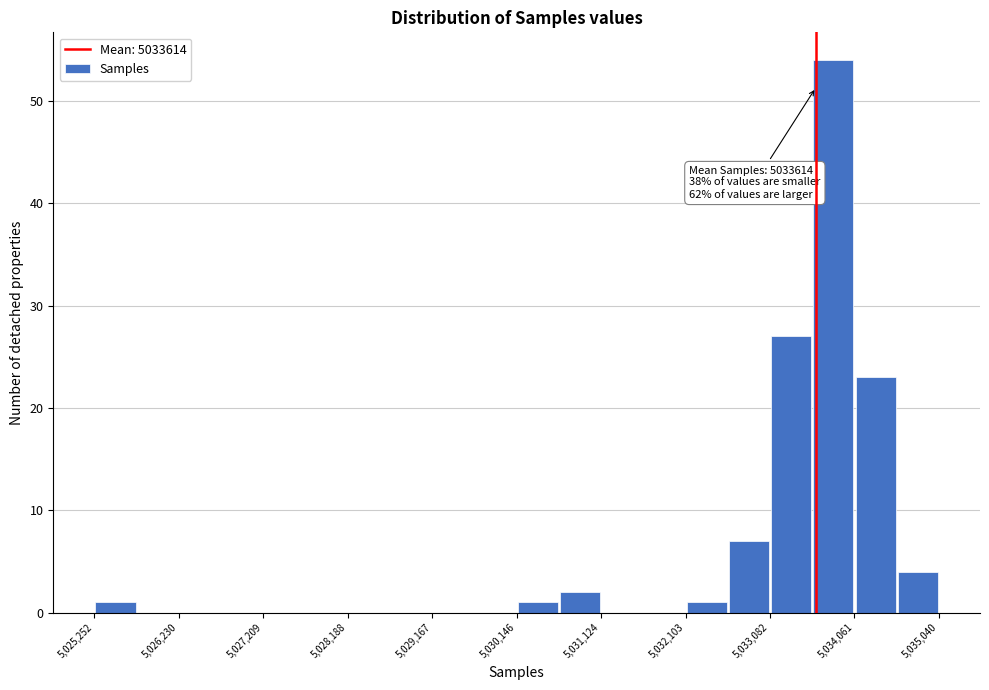

Which range on the x-axis has the tallest bar?

5033600 to 5034100